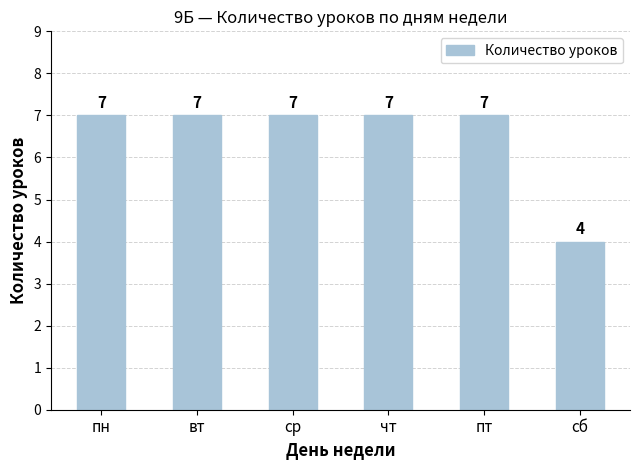

What is the smallest value displayed?

4